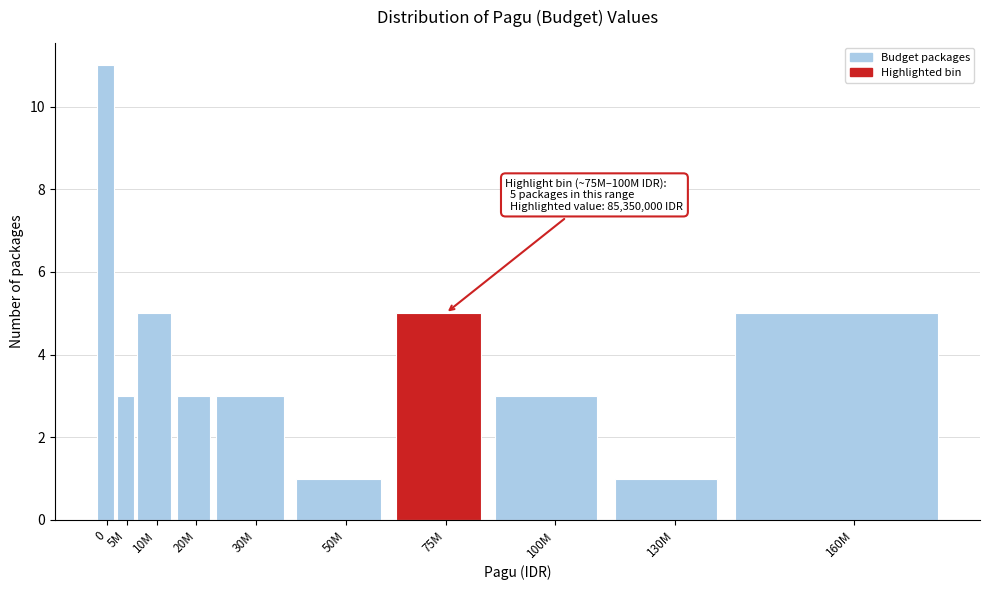

Reading left to right, list all the values displayed in this chart.

0=11	5M=3	10M=5	20M=3	30M=3	50M=1	75M=5	100M=3	130M=1	160M=5